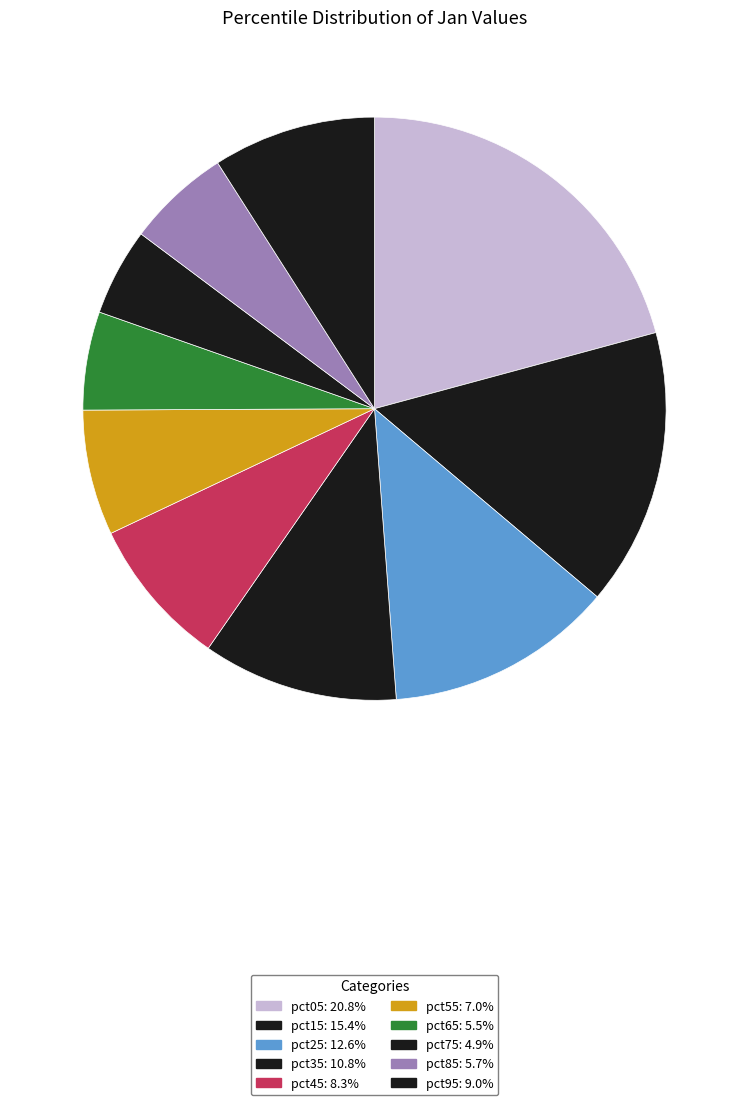

The pct05 slice represents 21% of the pie. True or false?

True